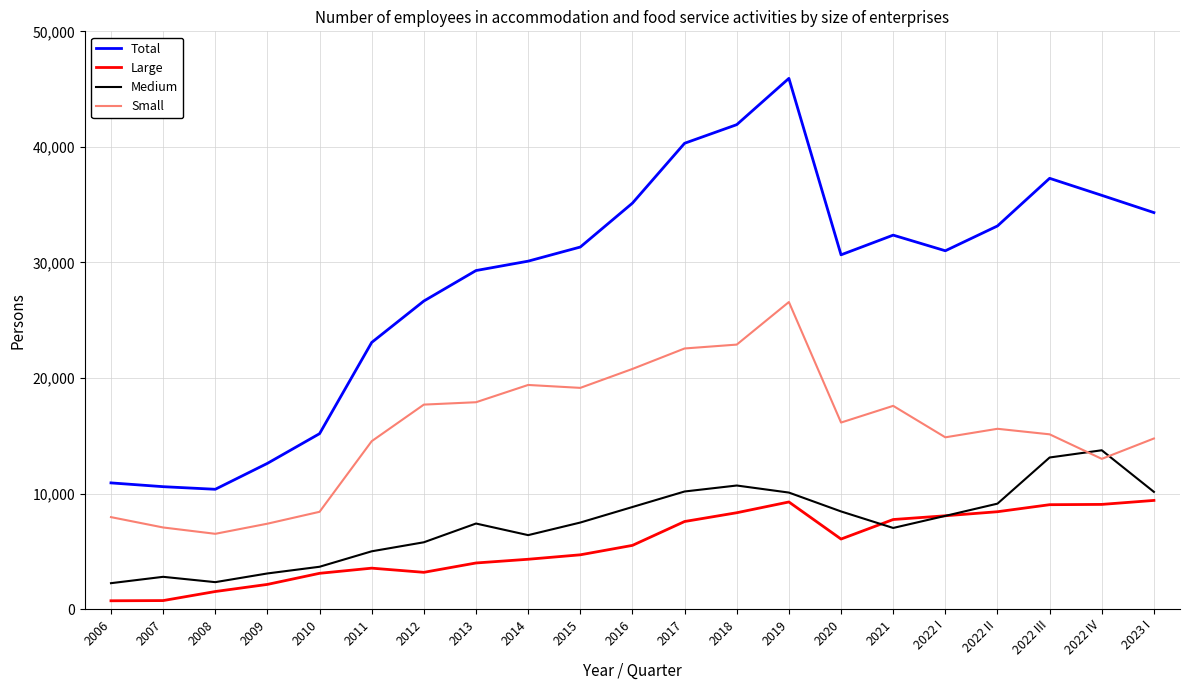

True or false: Small and Large cross at least once.

False